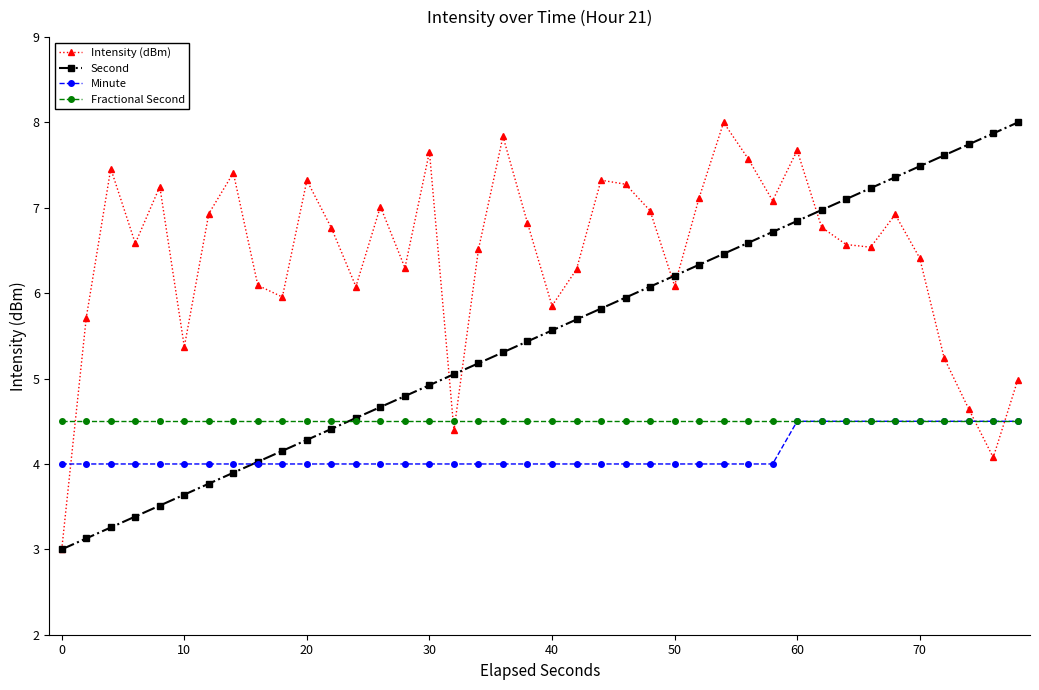

Which series has the largest total across all categories?

Intensity (dBm)